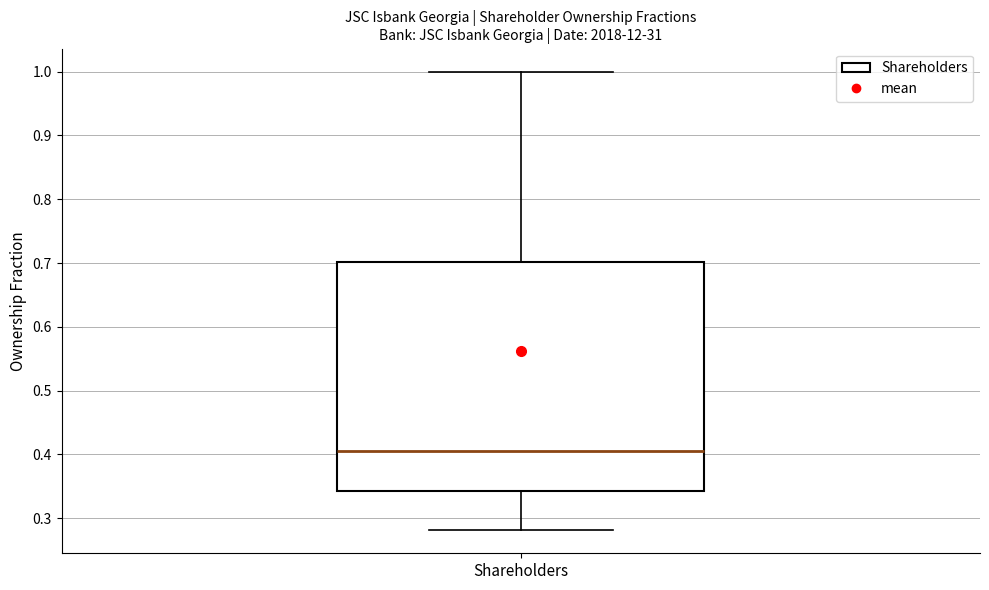

Where does the median line of the box for Shareholders sit on the y-axis? The values are not printed on the chart, so give them approximately, as read against the axis.

0.40